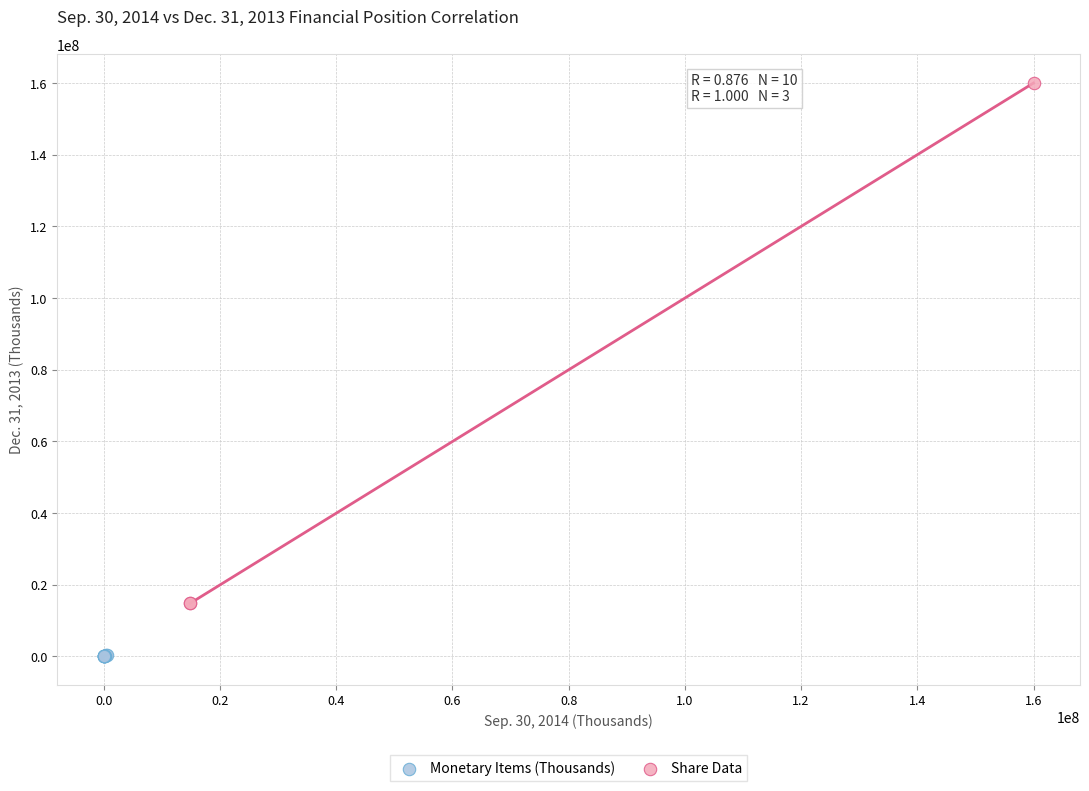

Which series reaches the maximum Y coordinate?

Share Data